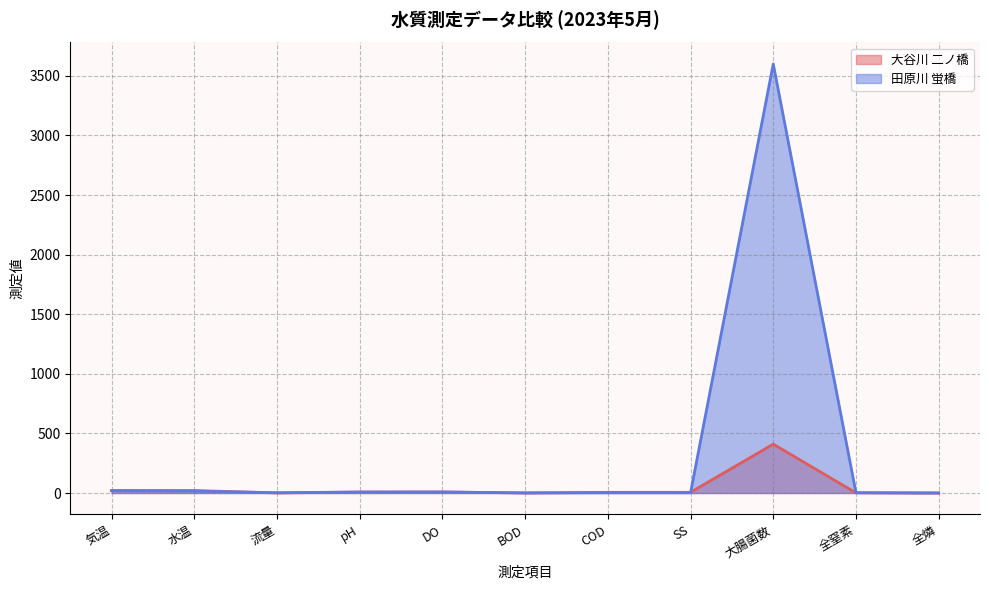

How many values in the 大谷川 二ノ橋 series exceed 6?

5